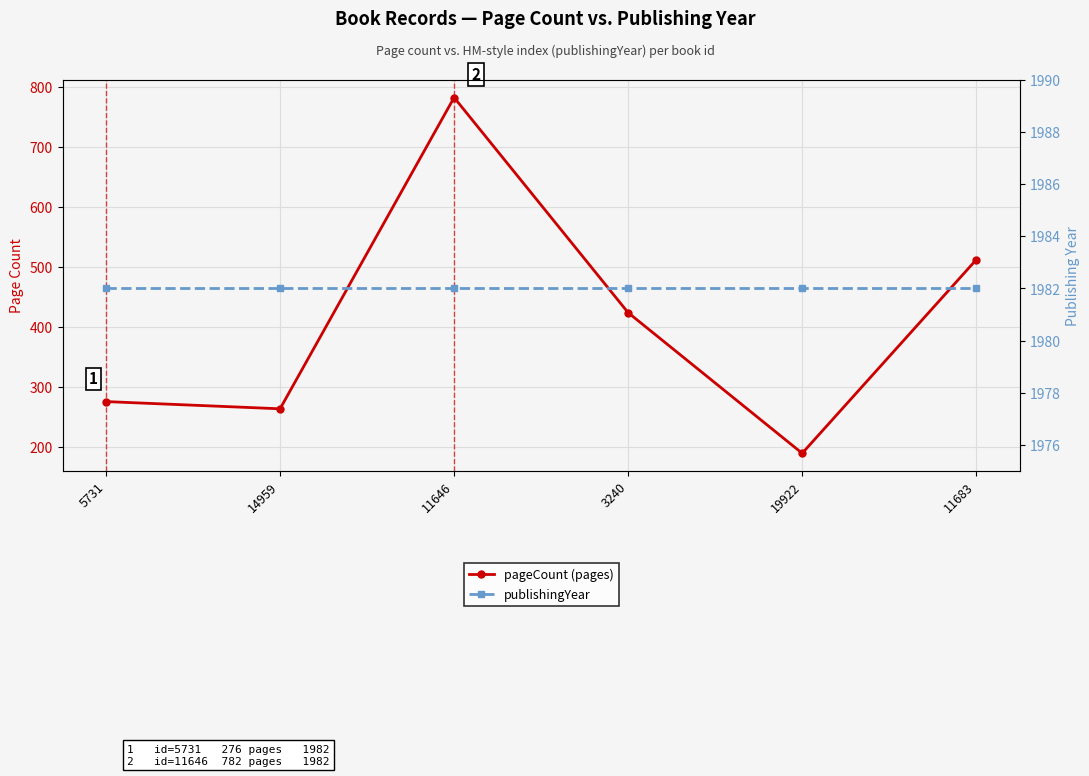

At which category is the sum across all series the highest?

11646